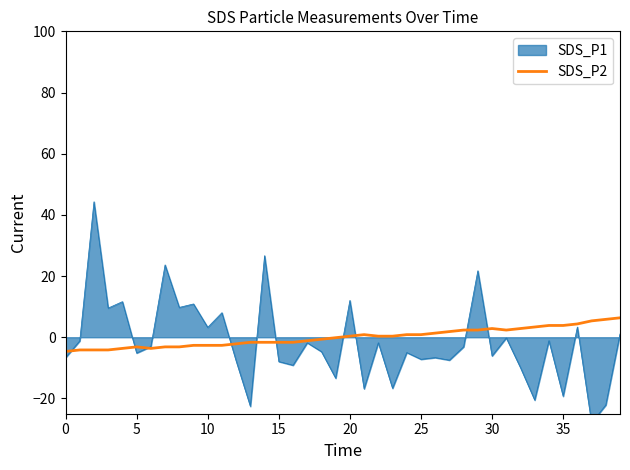

The SDS_P2 series shows 0.8 at 25. True or false?

True